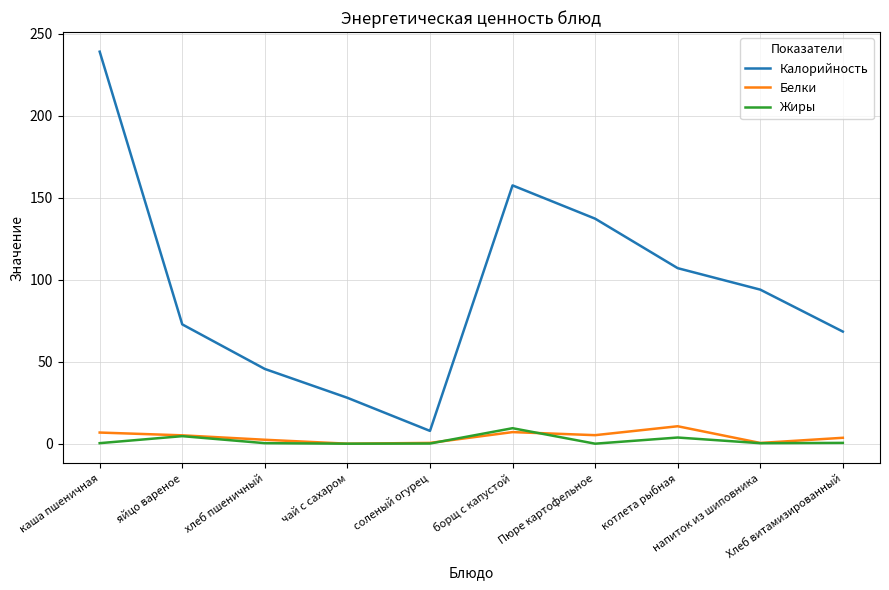

Which series has the largest range (max minus min)?

Калорийность